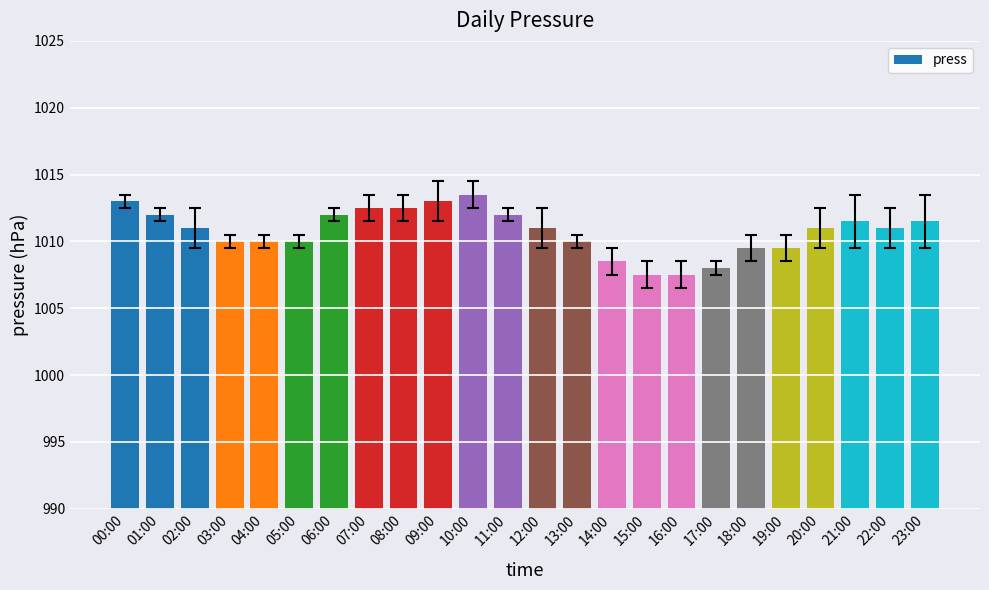

The chart shows a value of 1012.0 at 11:00. True or false?

True